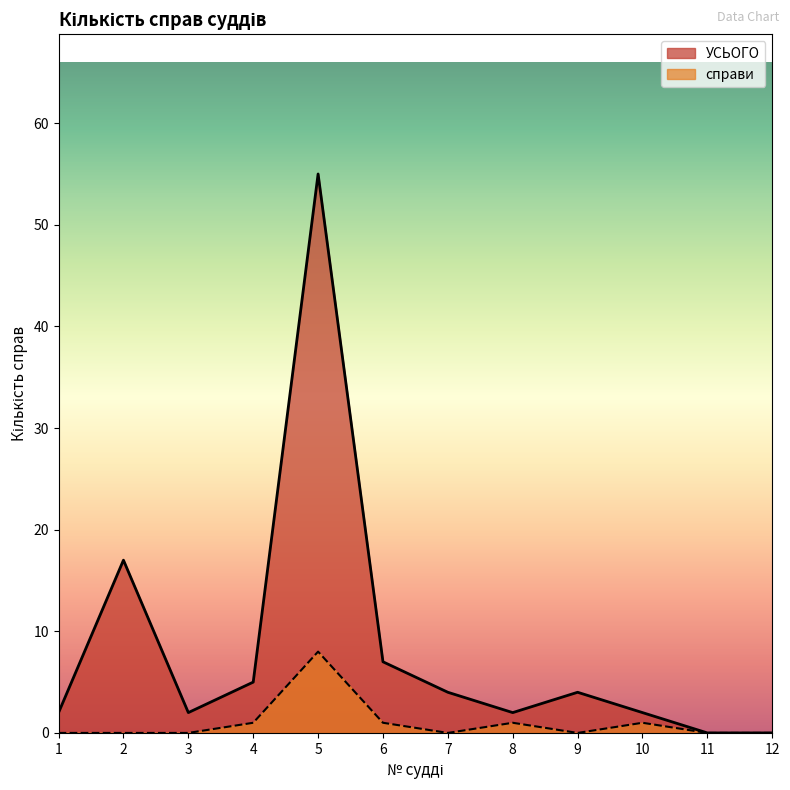

At how many categories does at least one series exceed 12?

2